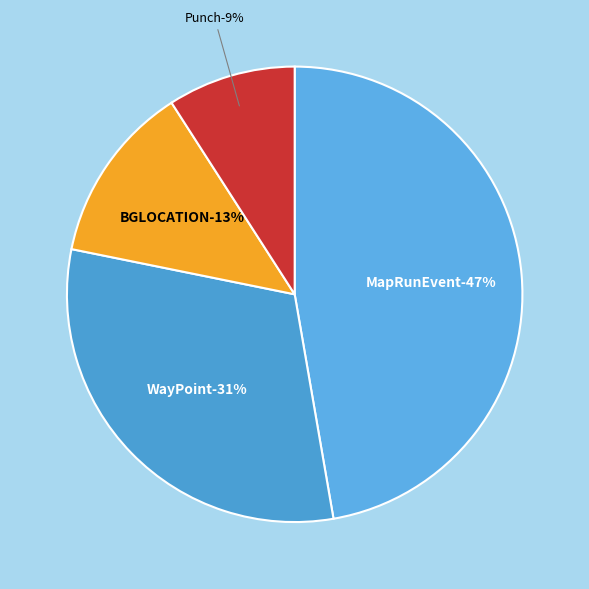

What percentage is NOT represented by MapRunEvent?

52.7%